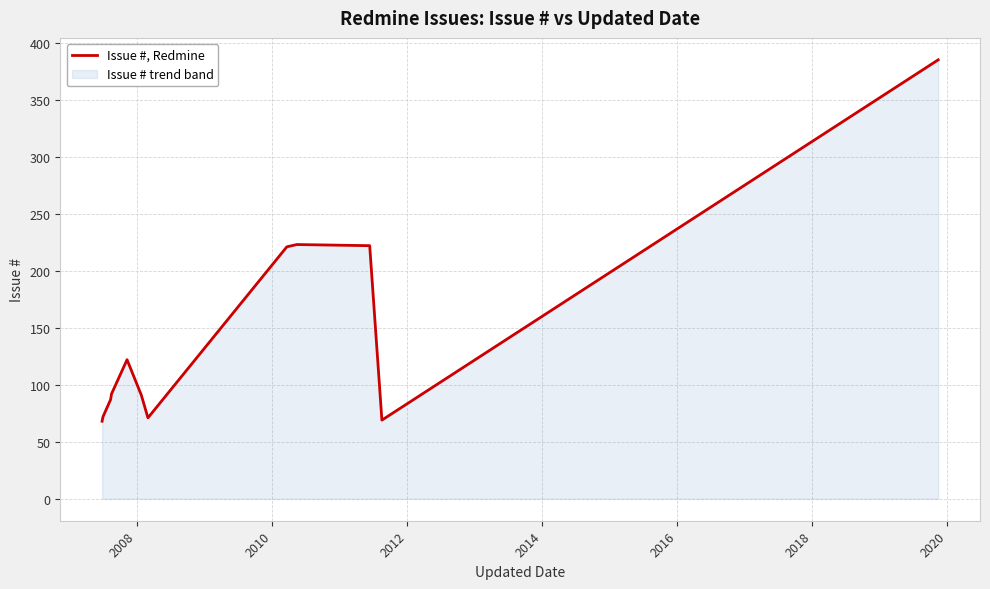

What is the smallest value displayed?

68